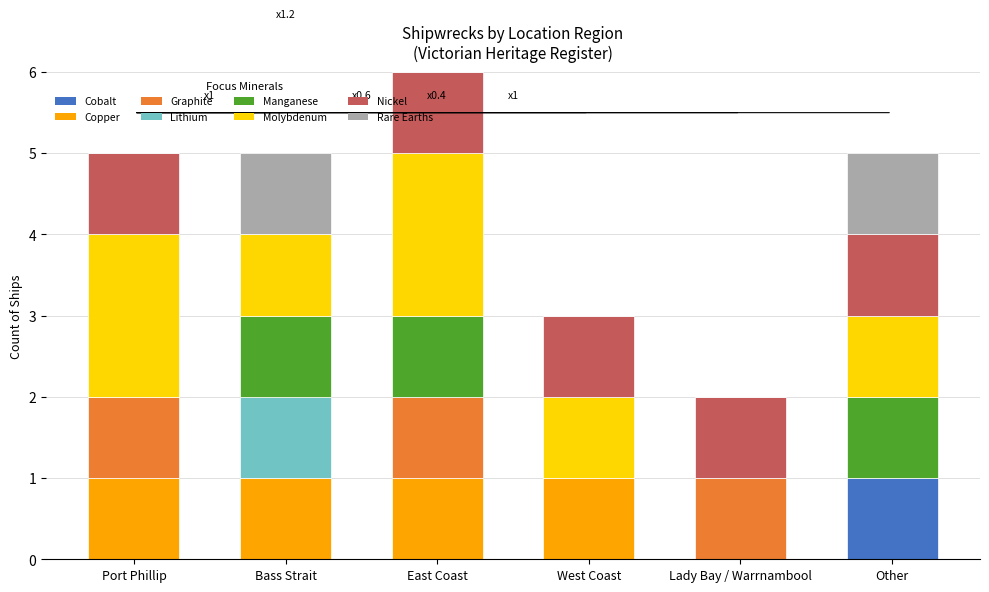

At which label does Cobalt reach its peak?

Other